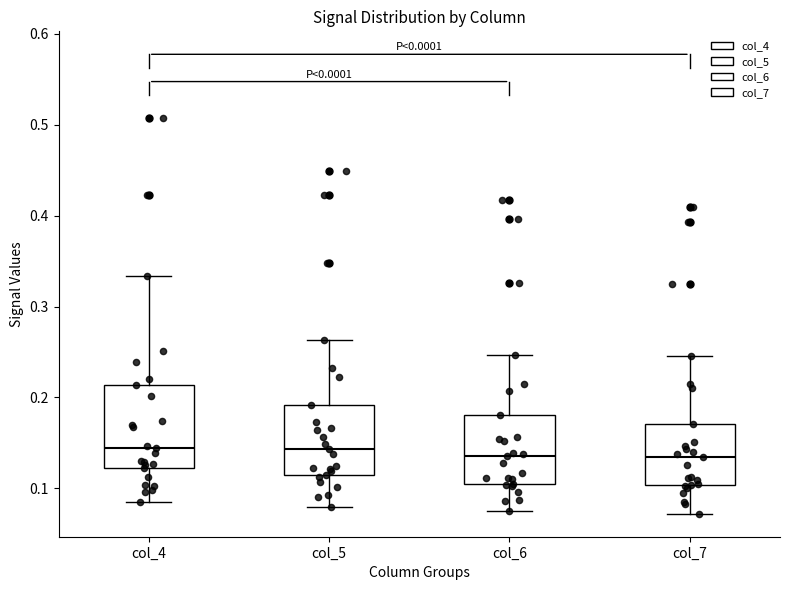

Comparing the boxes themselves (not the whiskers), which one is the tallest?

col_4